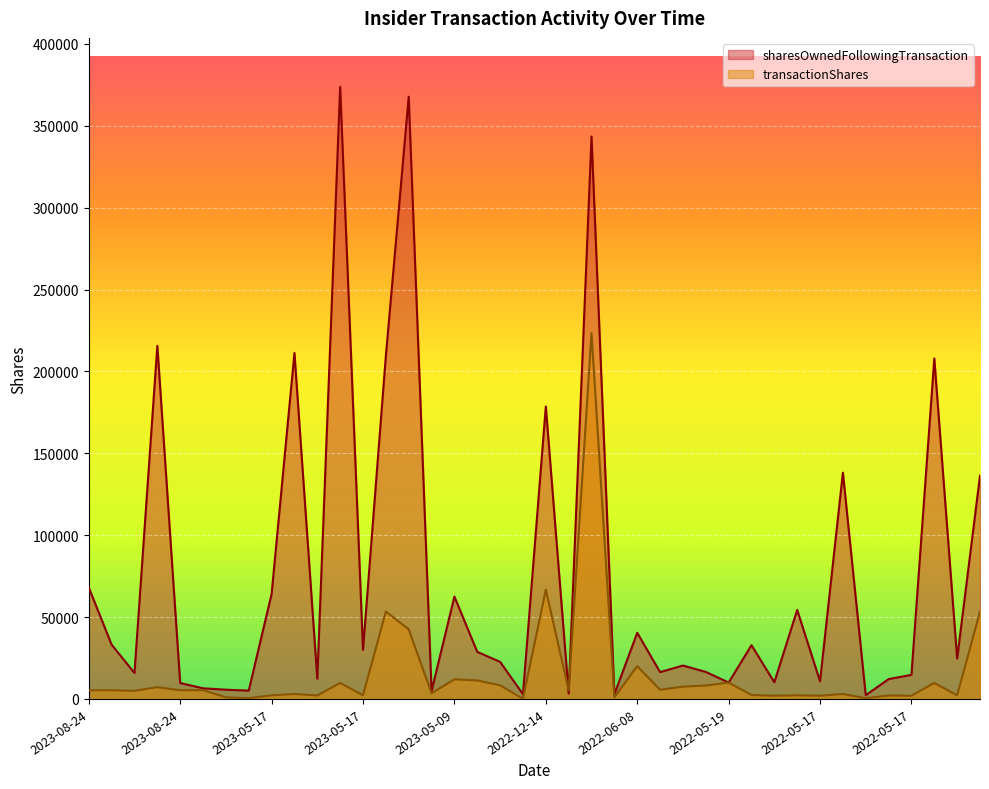

Which has a higher value, 2022-05-12 or 2022-05-17?

2022-05-12